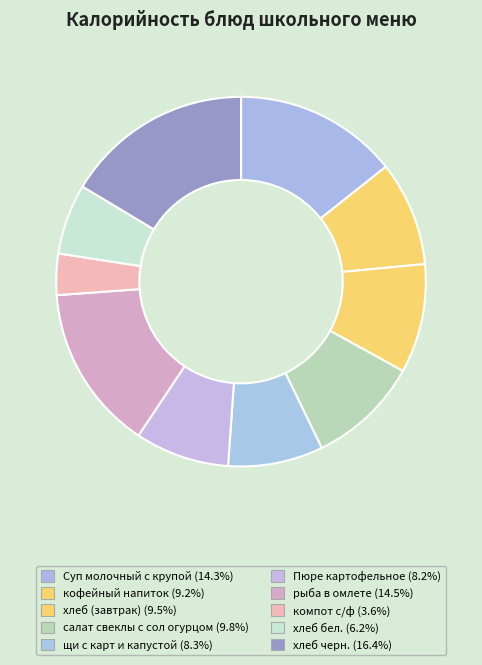

Rank the categories by value from highest to lowest.

хлеб черн., рыба в омлете, Суп молочный с крупой, салат свеклы с сол огурцом, хлеб (завтрак), кофейный напиток, щи с карт и капустой, Пюре картофельное, хлеб бел., компот с/ф